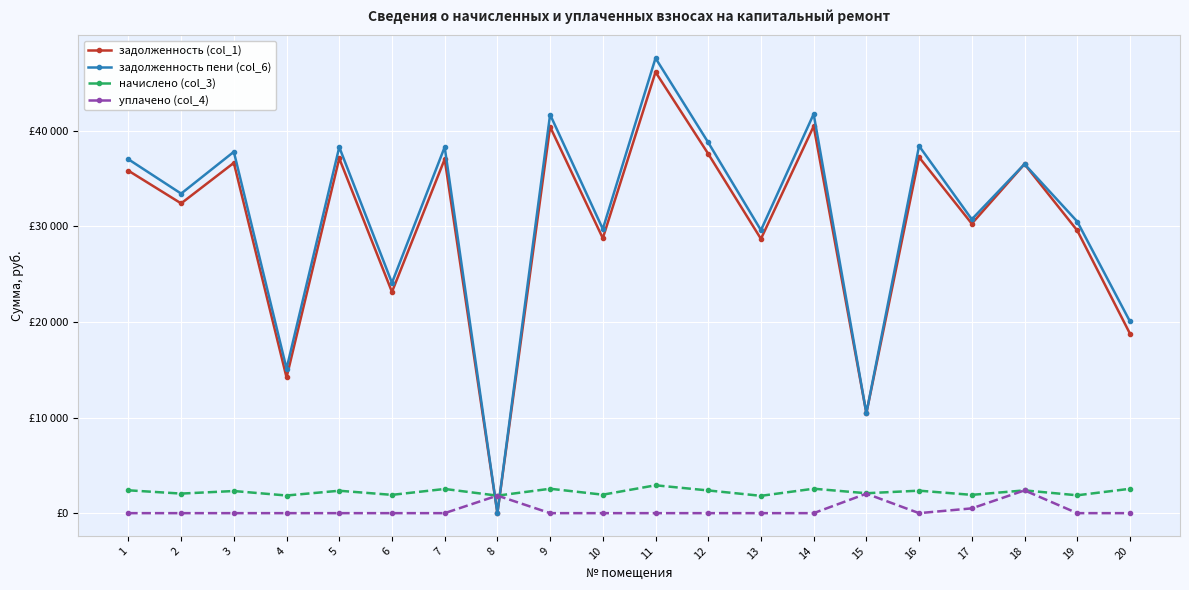

What is the difference between the maximum and minimum values in the начислено (col_3) series?

1101.8